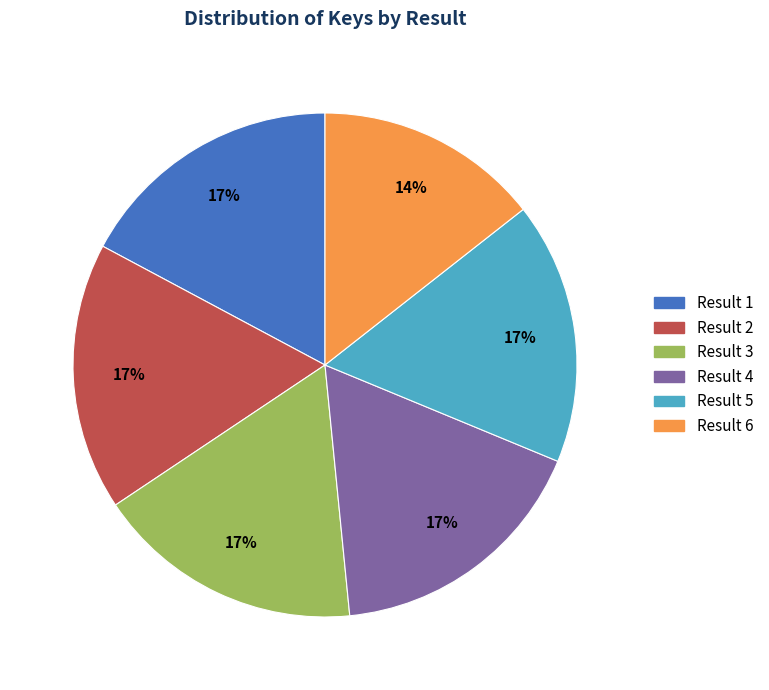

Approximately how many times larger is the value at Result 1 compared to Result 5?

1.0